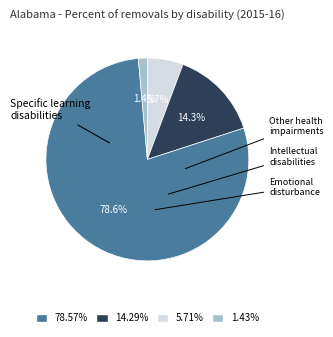

Is there any slice that represents more than half of the pie?

Yes